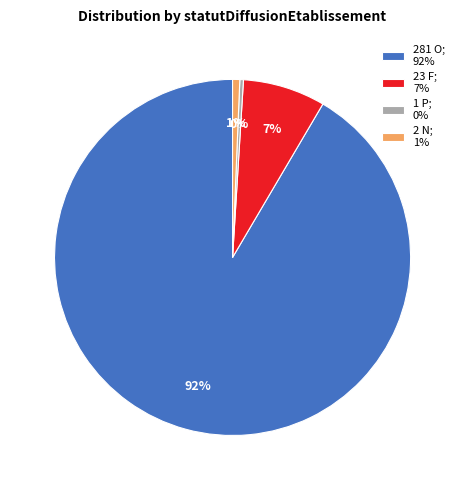

To the nearest percent, what portion does 23 F; 7% represent?

7%